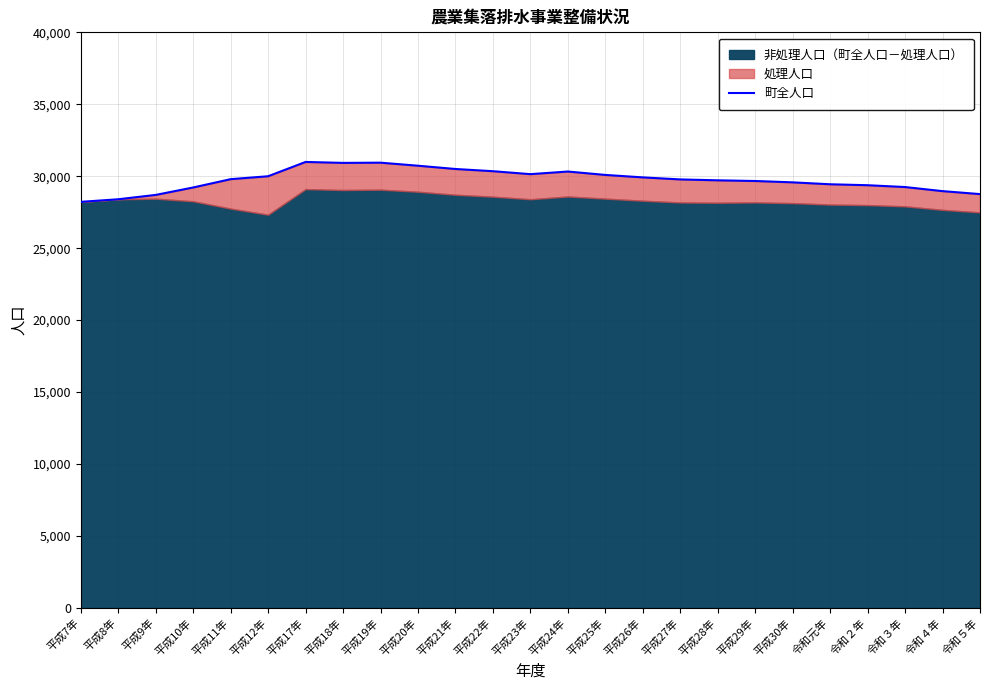

Read the value at 平成25年.

30089